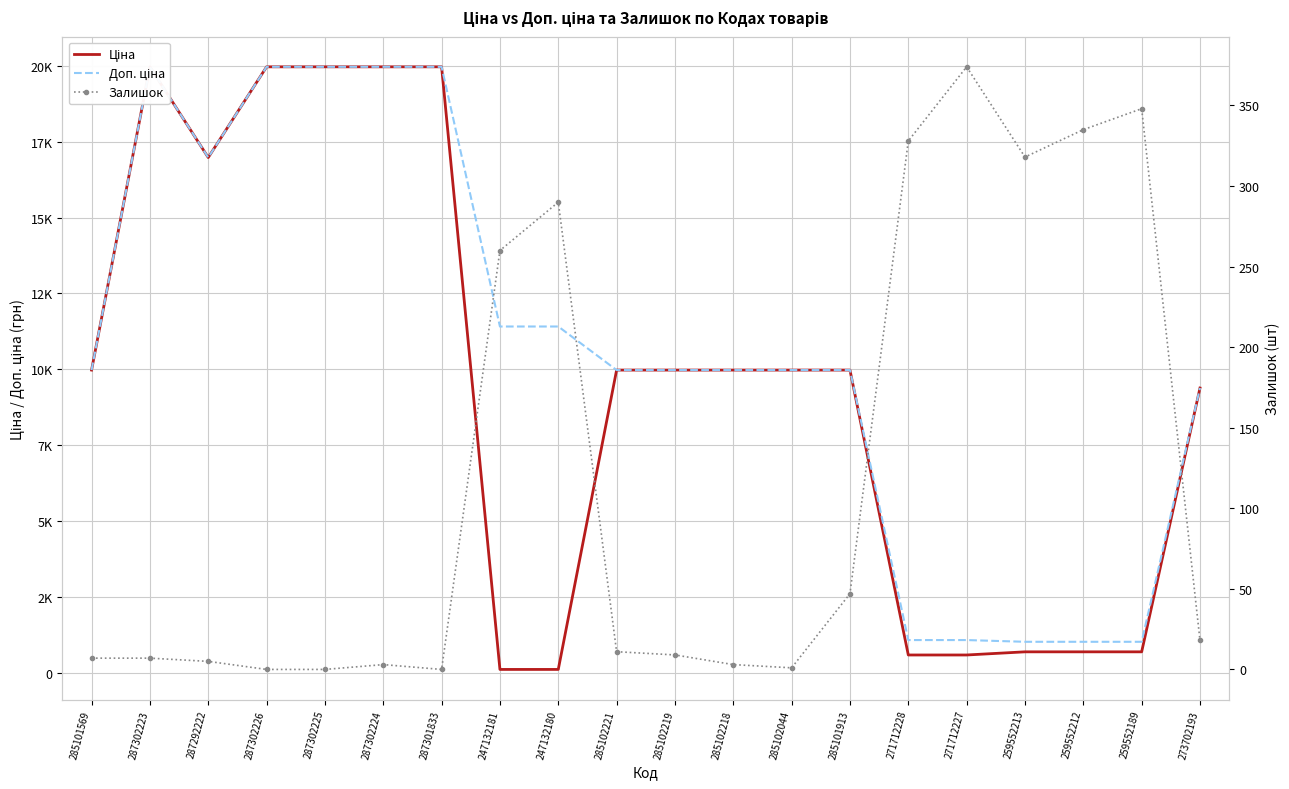

What is the label of the 3rd point from the left?

287292222